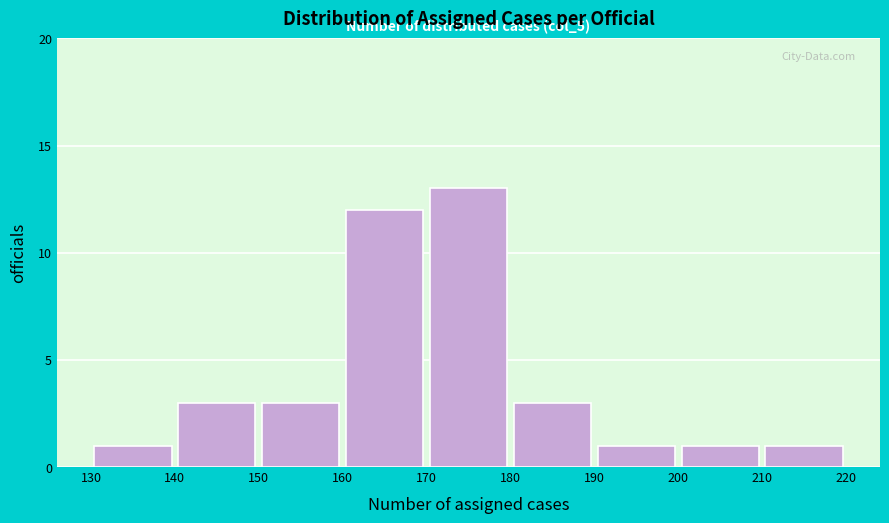

Which range on the x-axis has the tallest bar?

170 to 180